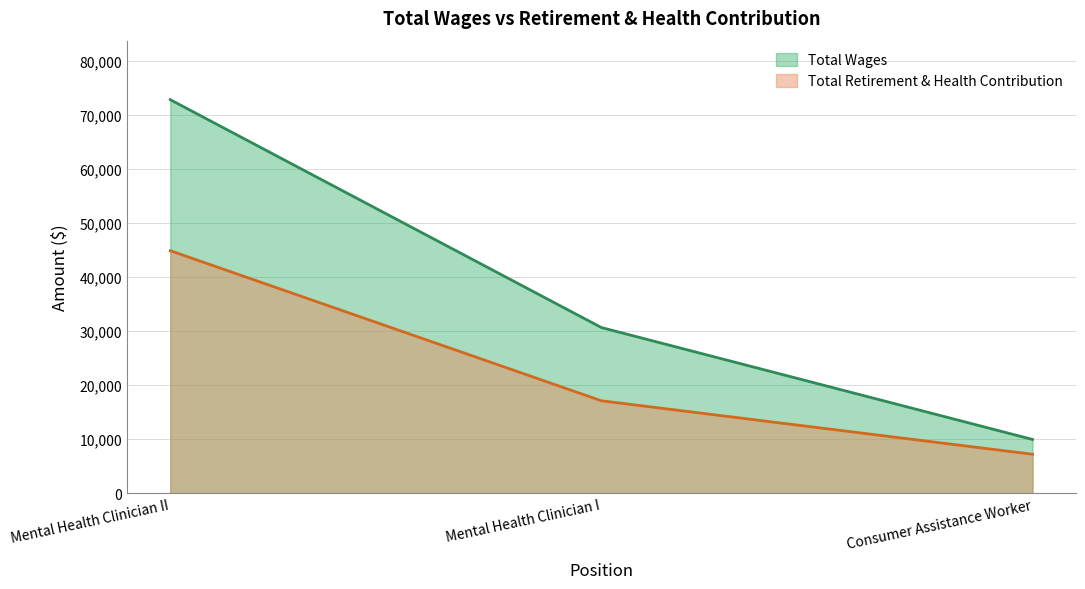

Is it true that Total Retirement & Health Contribution equals 44884 at Mental Health Clinician II?

True